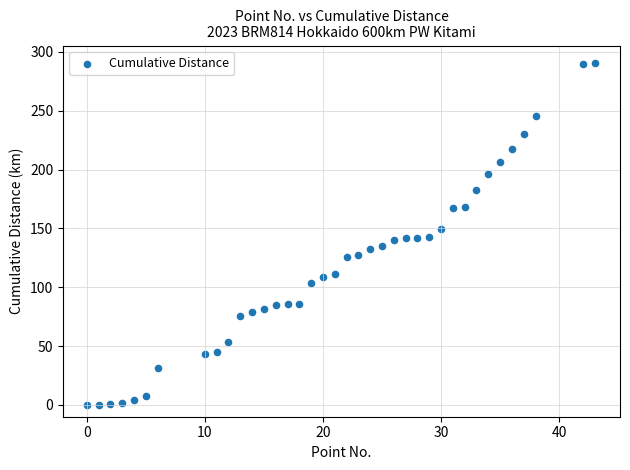

What is the range of Y values (max minus min)?

290.9